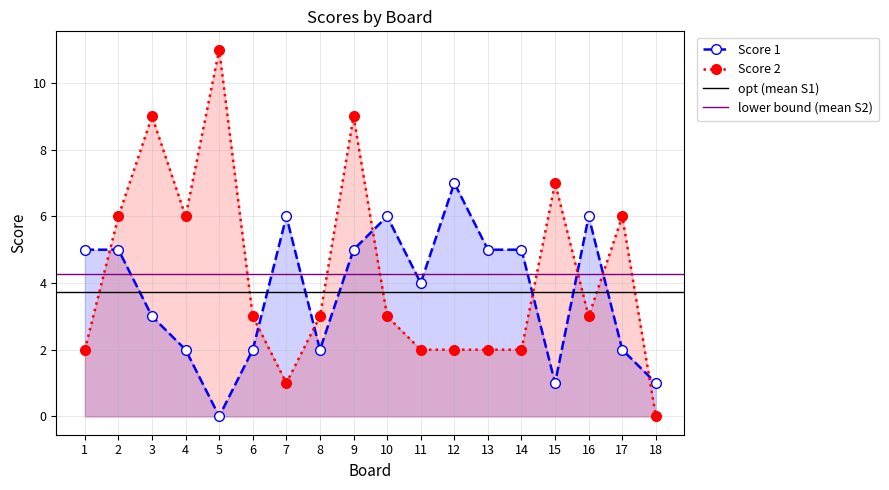

Which series has the largest range (max minus min)?

Score 2